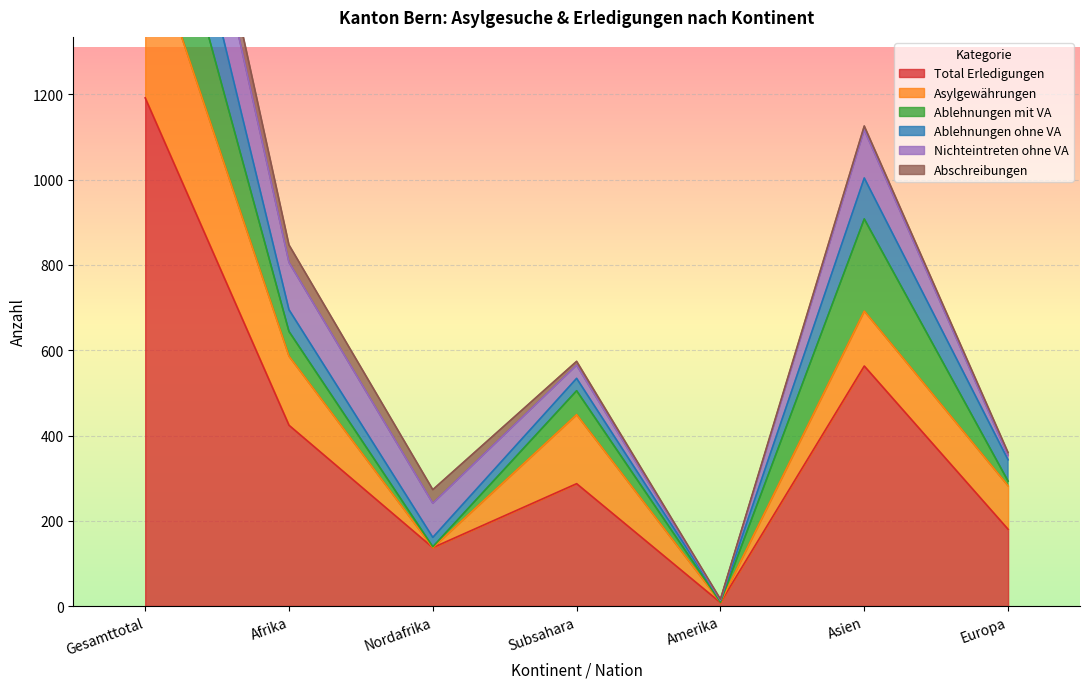

What is the greatest value displayed?

1192